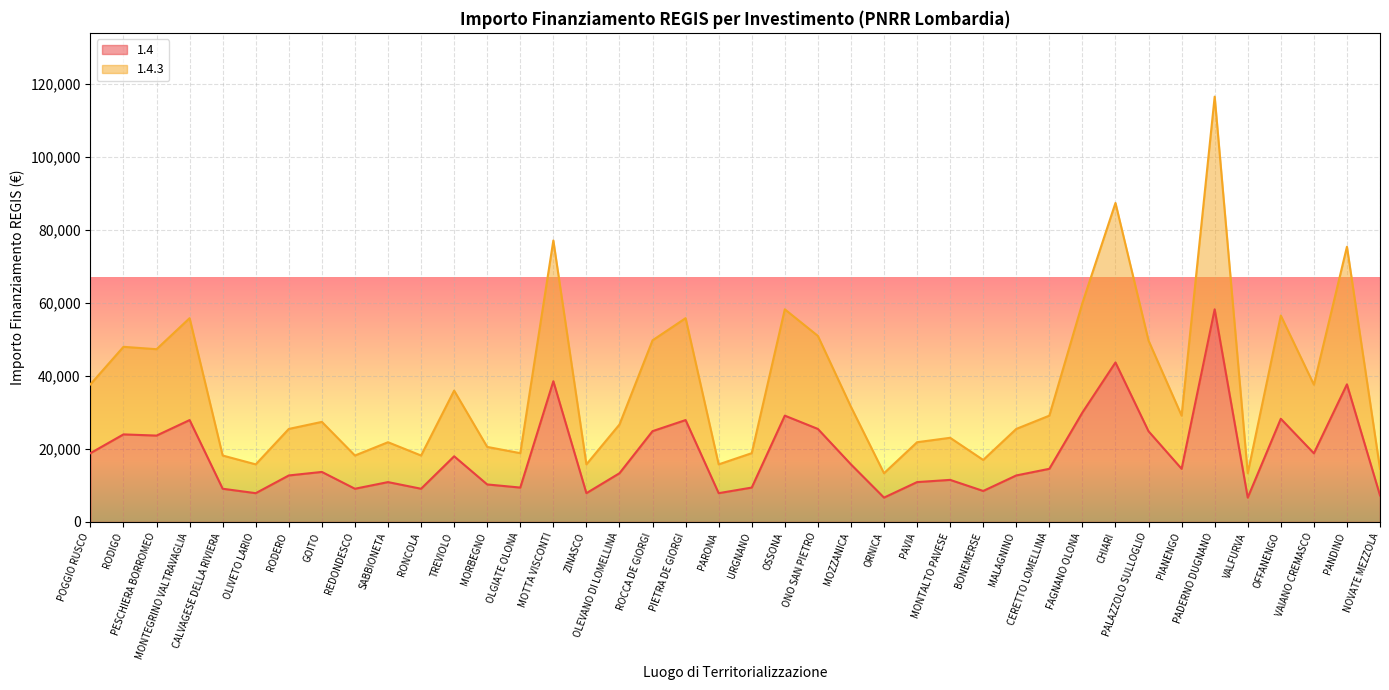

What is the label of the 14th point from the right?

MONTALTO PAVESE